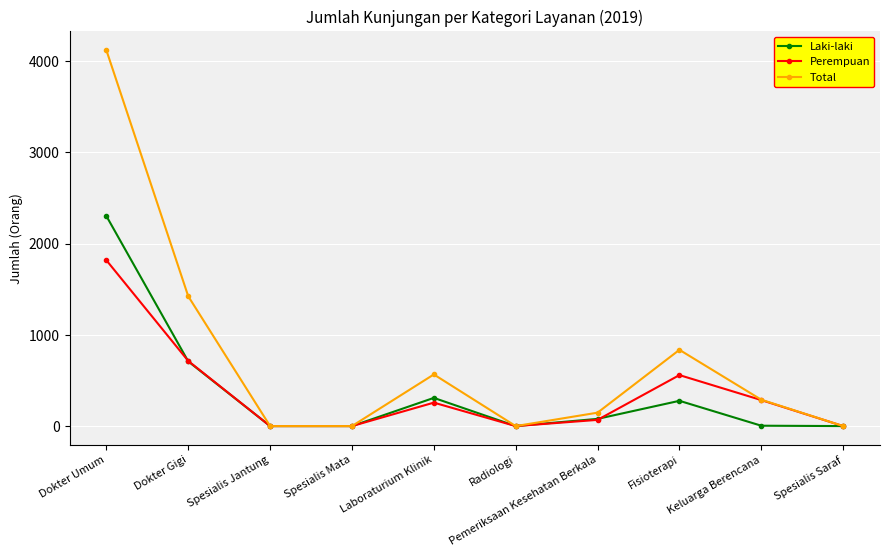

What is the difference between the highest and lowest values at Dokter Gigi?

714